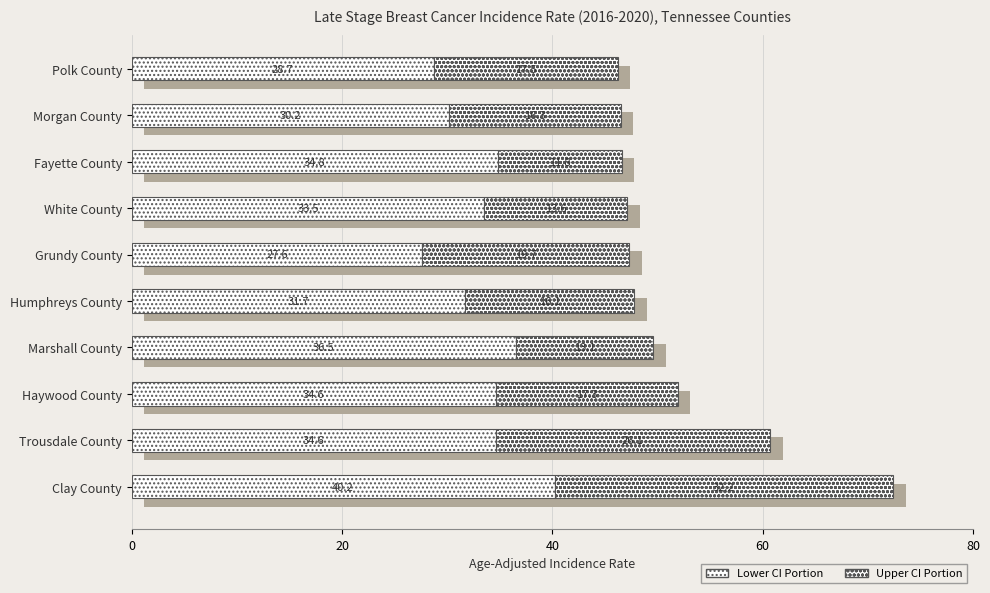

What position from the right is Fayette County?

3